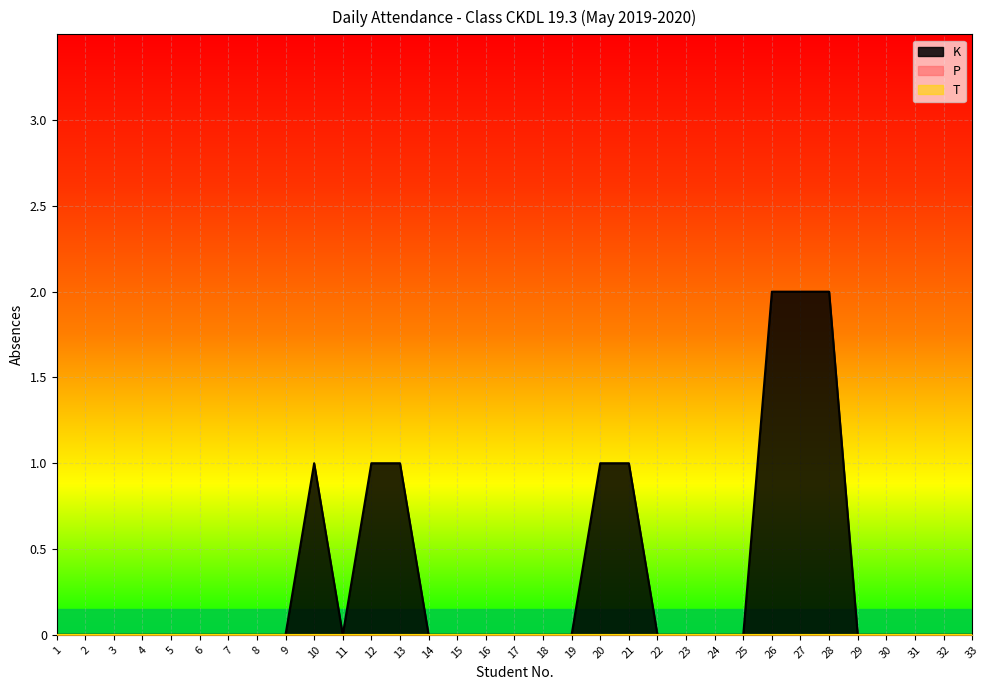

Which series changed the most between 20 and 27?

K